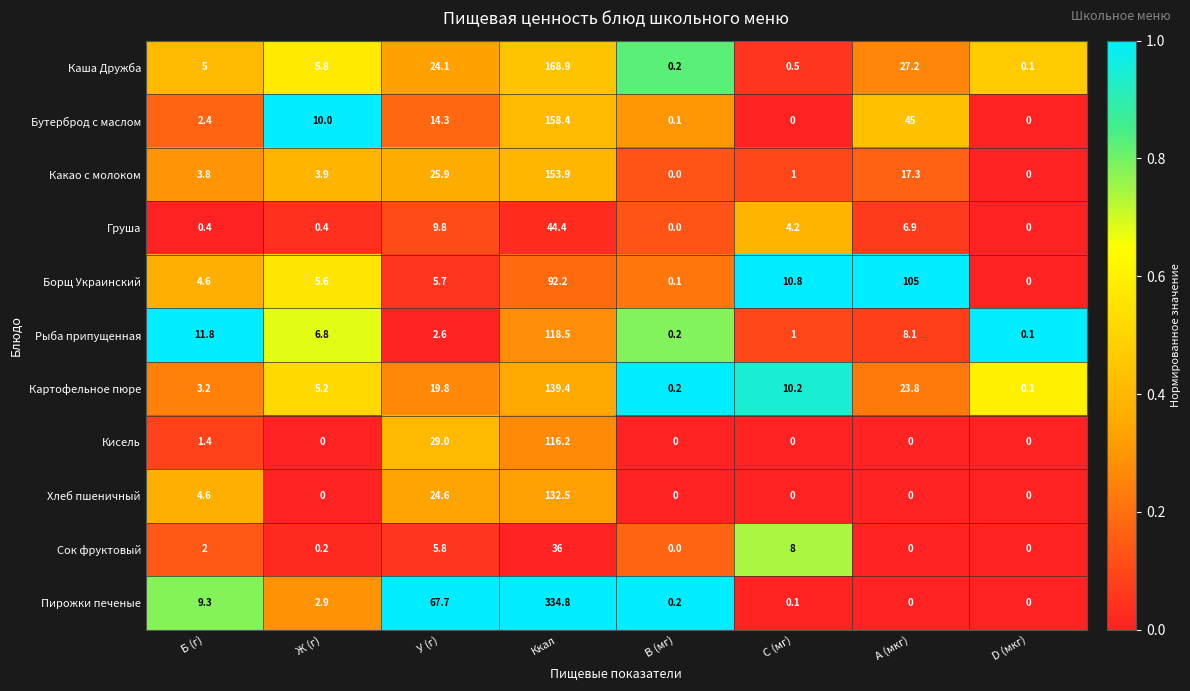

What is the difference between the maximum and minimum values in the Какао с молоком series?

153.9